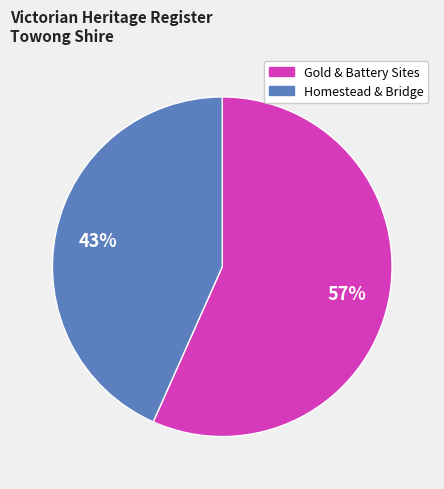

To the nearest percent, what is the average slice percentage?

50%